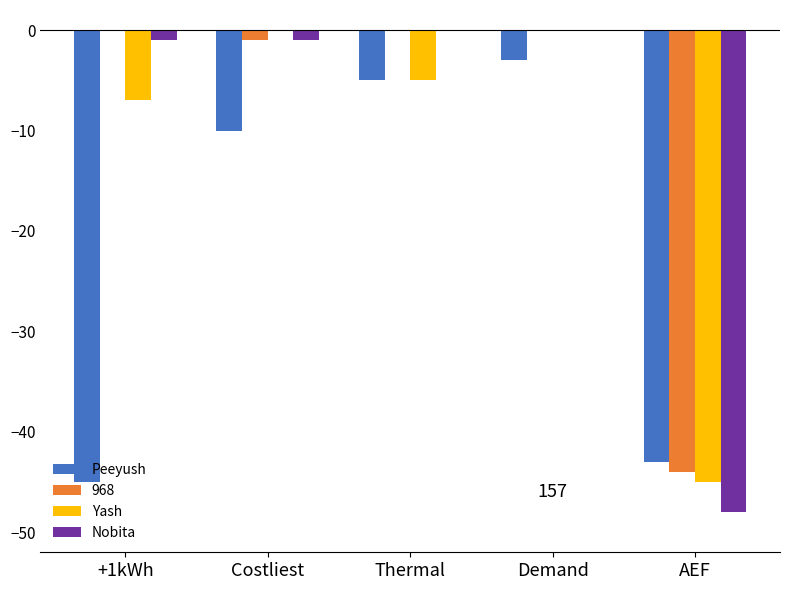

What is the total value across all series at Demand?

-3